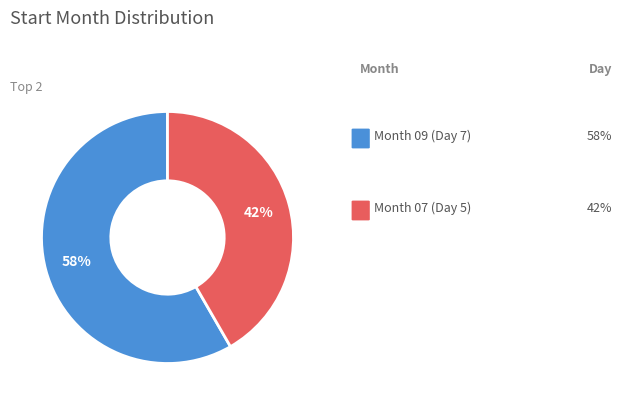

To the nearest percent, what is the average slice percentage?

50%